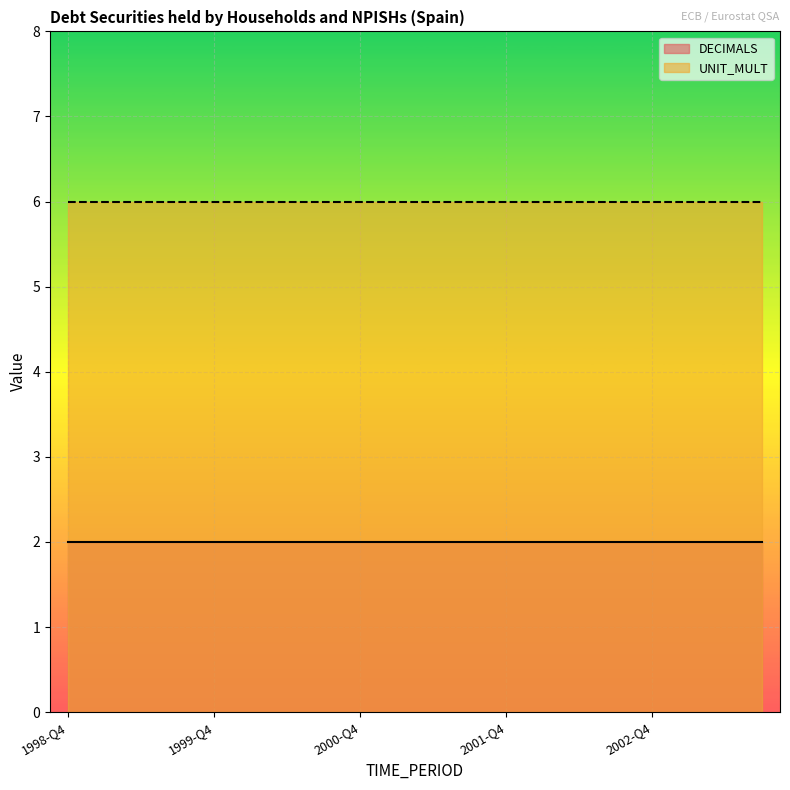

True or false: DECIMALS and UNIT_MULT intersect in this chart.

False